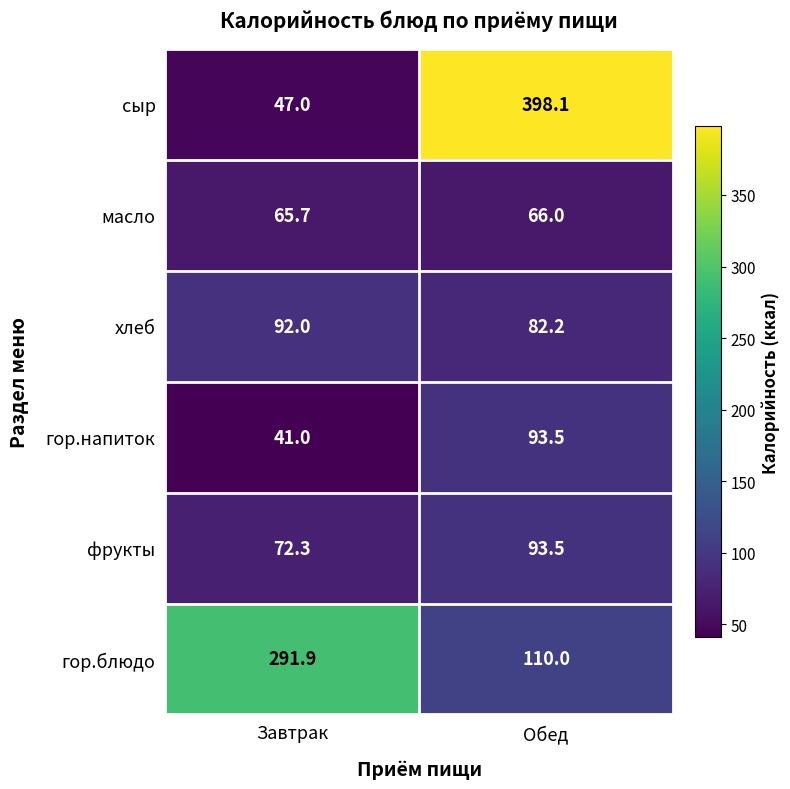

What is the greatest value displayed?

398.1